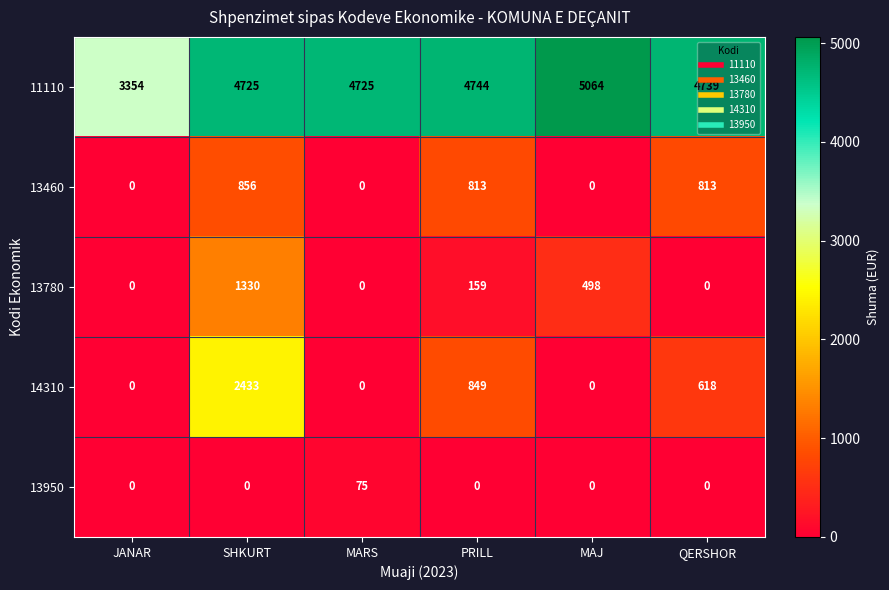

List the series in order of their peak value, highest first.

11110, 14310, 13780, 13460, 13950